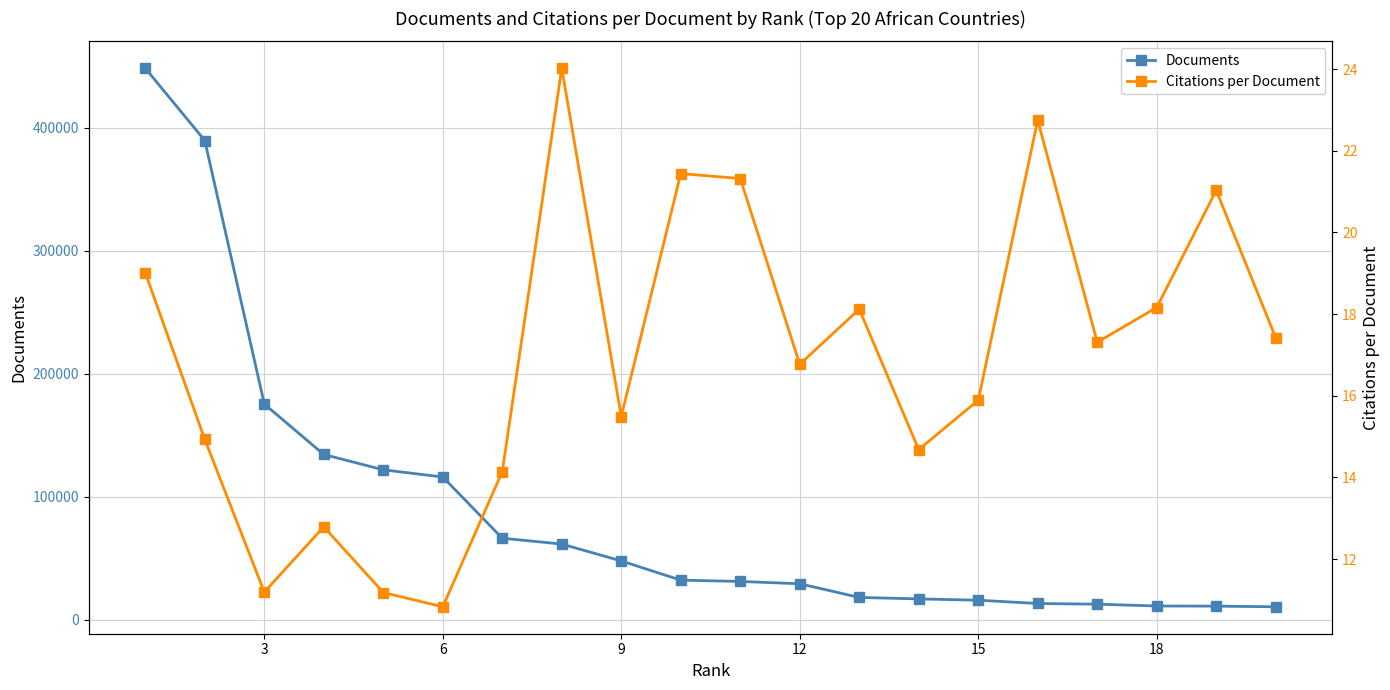

What is the difference between the maximum and minimum values in the Documents series?

437768